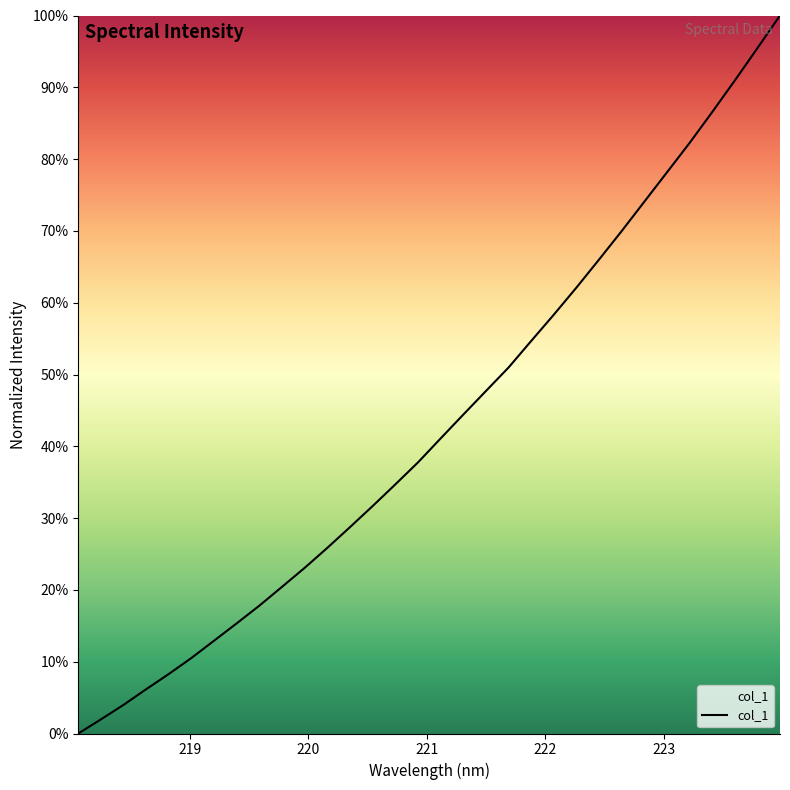

True or false: there are more than 0 points higher than both neighbors.

False